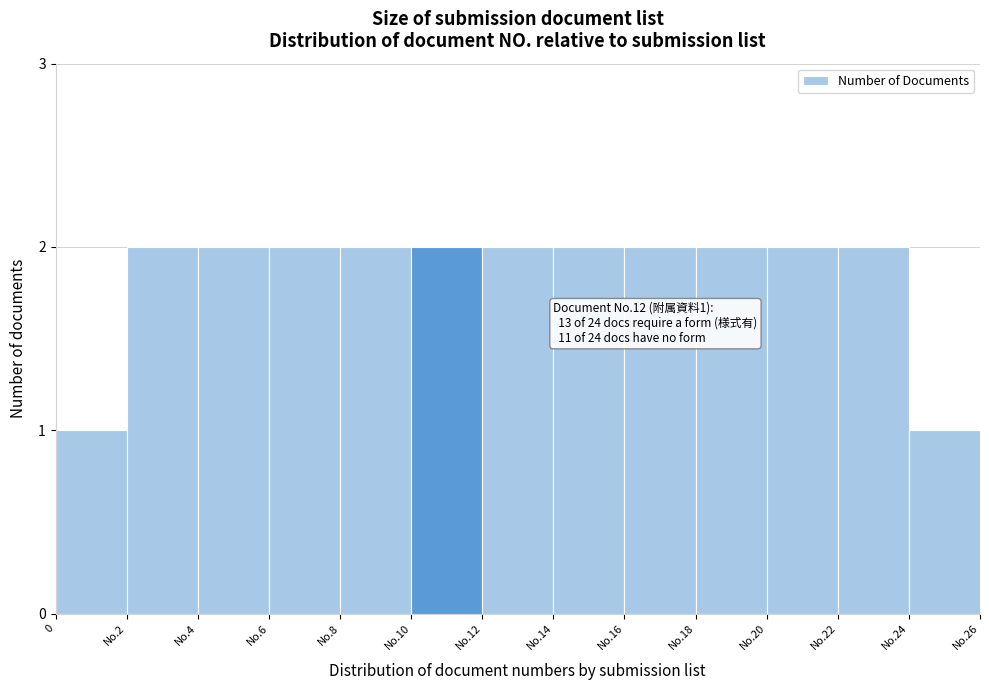

Reading left to right, what are all the values shown in this chart?

0=1	No.2=2	No.4=2	No.6=2	No.8=2	No.10=2	No.12=2	No.14=2	No.16=2	No.18=2	No.20=2	No.22=2	No.24=1